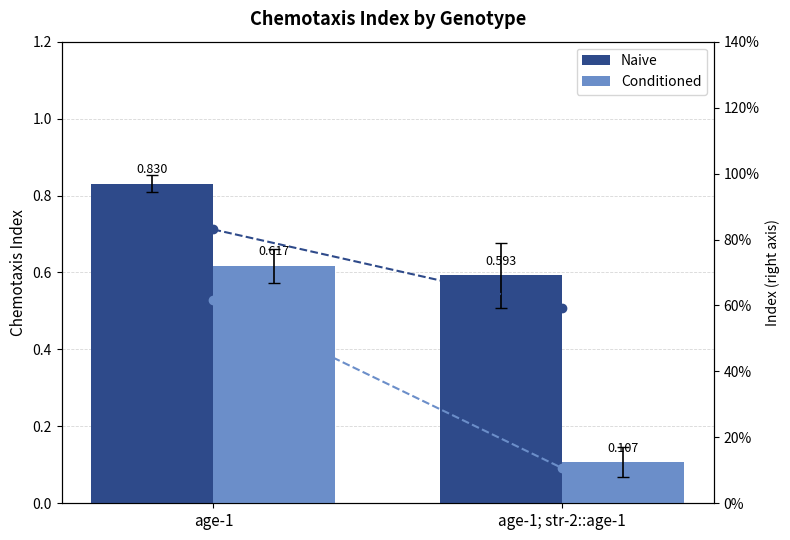

What is the maximum value shown in the chart?

0.8